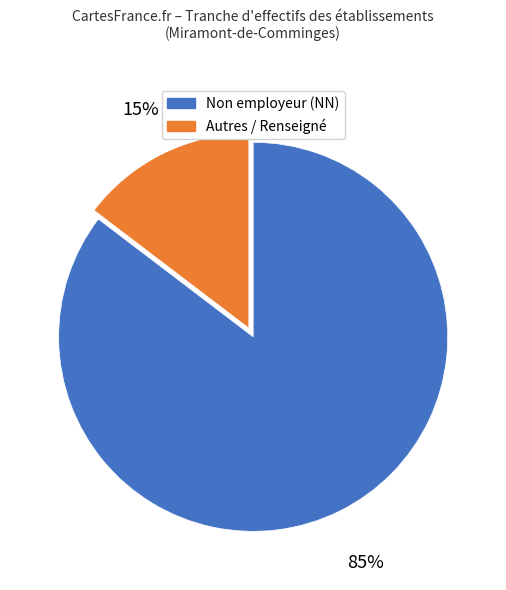

Is there any slice that represents more than half of the pie?

Yes